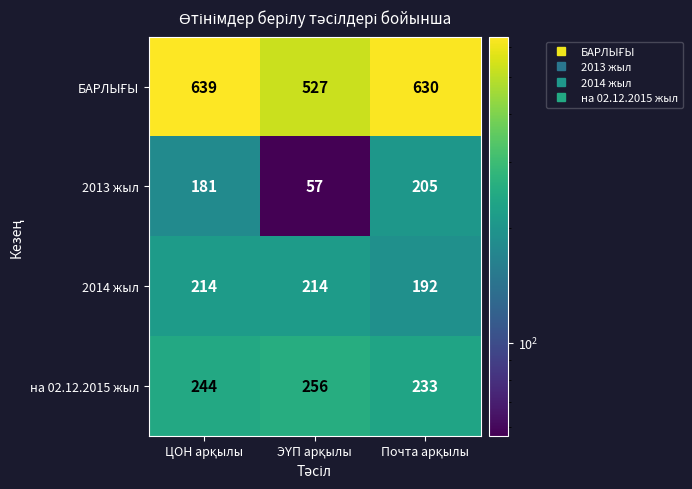

Which series has the largest range (max minus min)?

2013 жыл